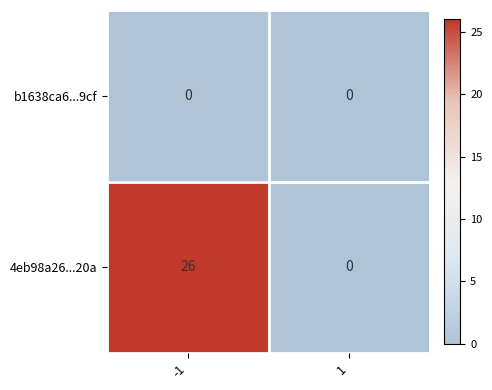

List the series in order of their overall mean, lowest first.

b1638ca6...9cf, 4eb98a26...20a